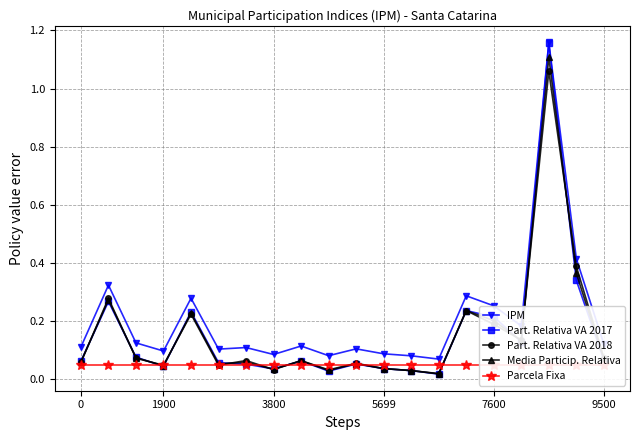

True or false: Part. Relativa VA 2018 has a value of 0.2 at 7600.

True